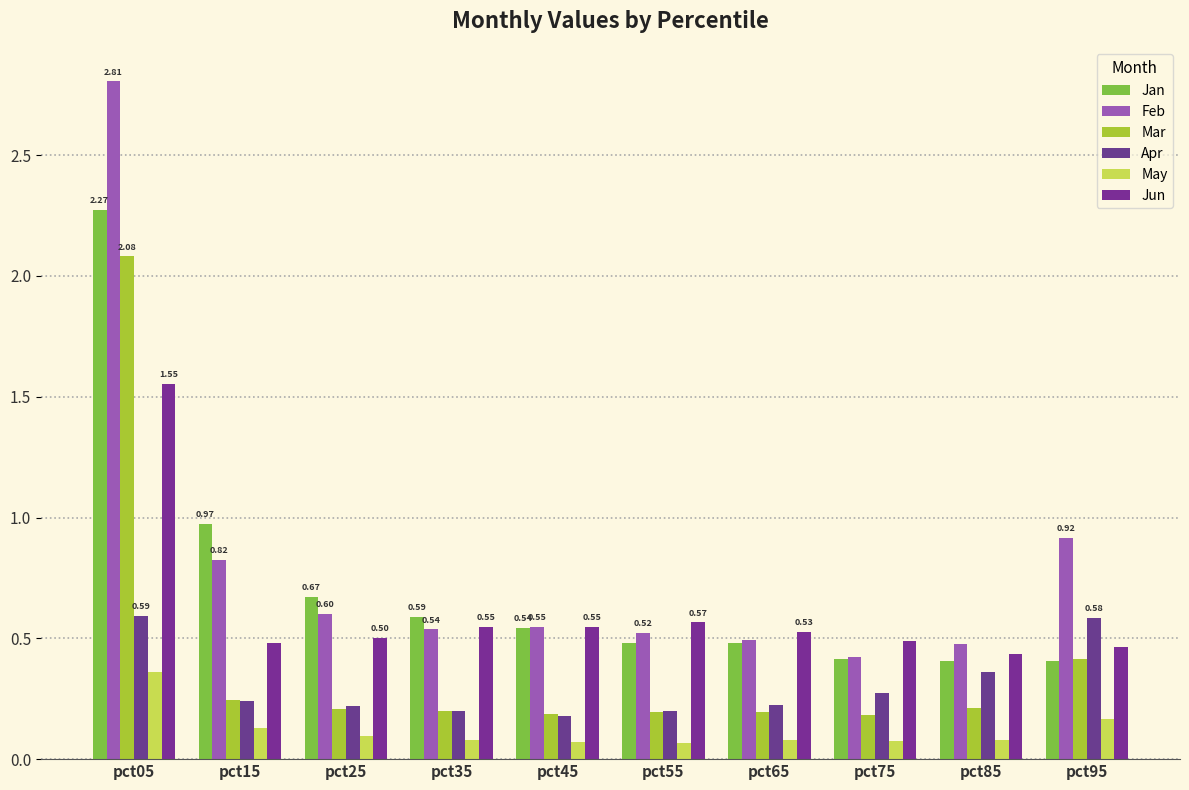

What is the total value across all series at pct45?

2.1